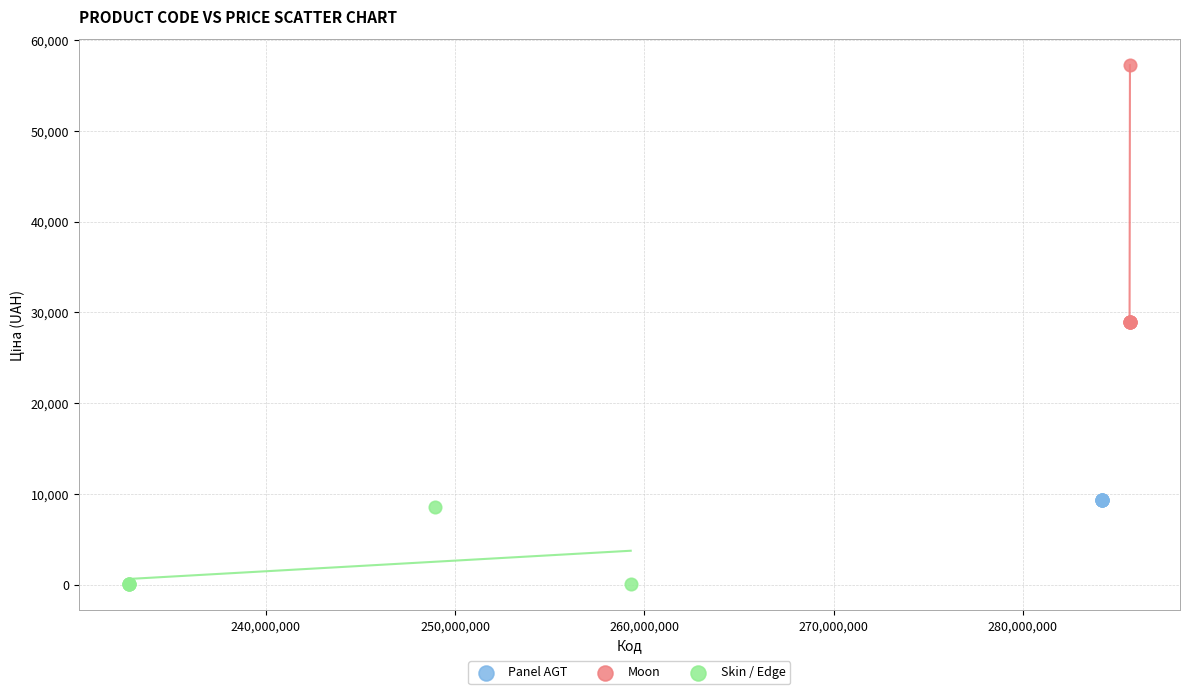

Which series reaches the minimum Y coordinate?

Skin / Edge